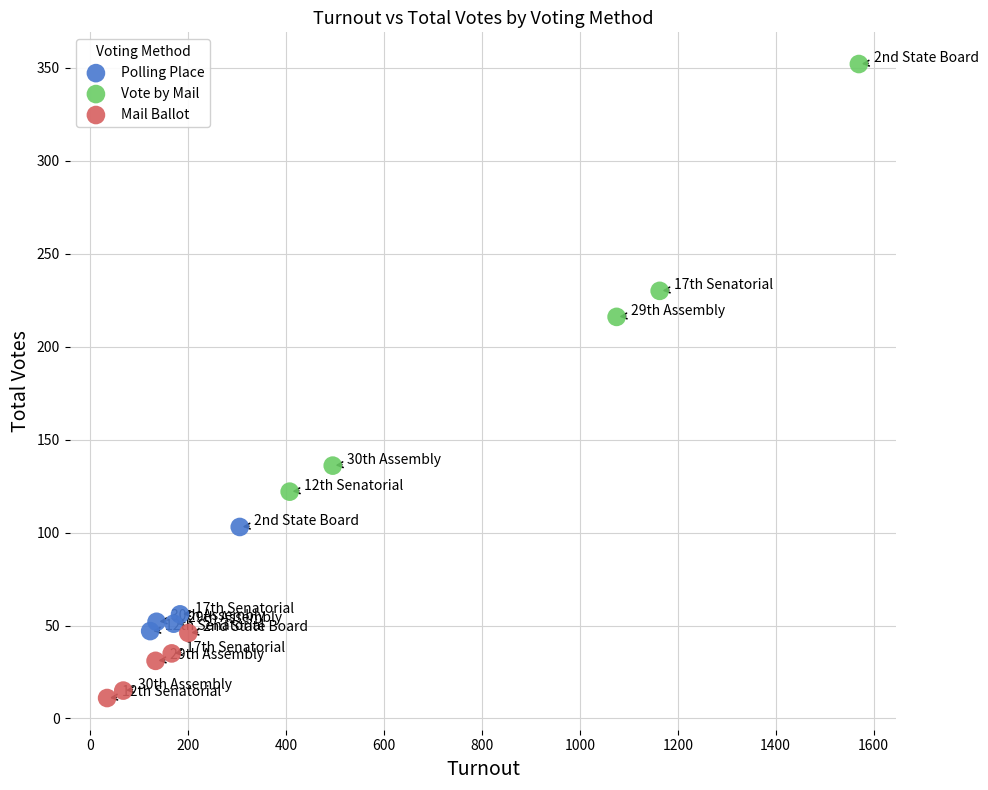

Which series has the largest Y range (max minus min)?

Vote by Mail